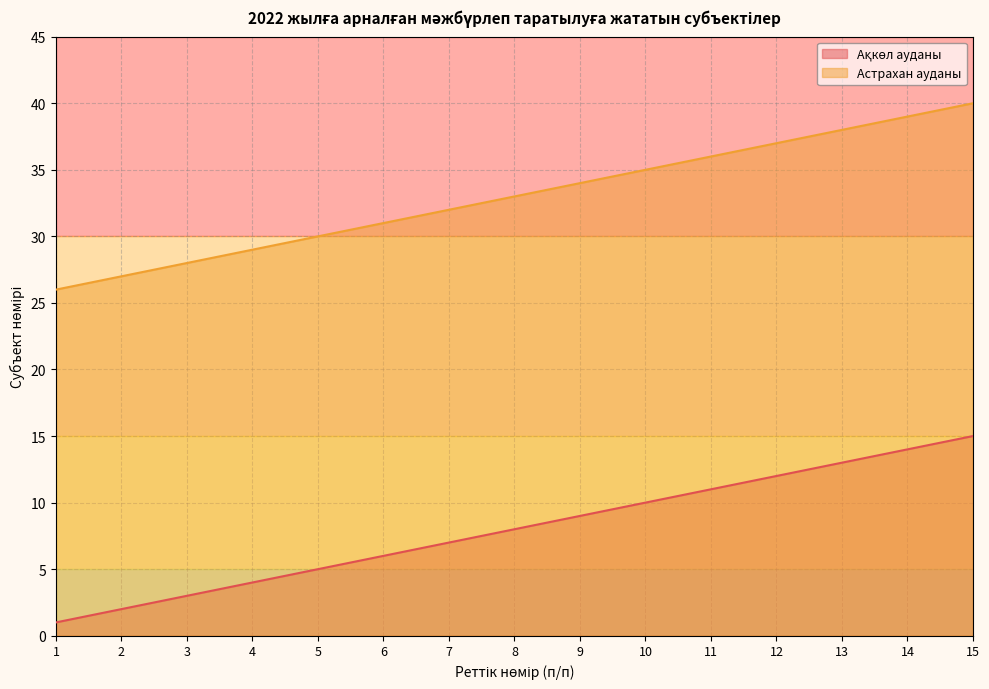

What is the difference between the maximum and minimum values in the Ақкөл ауданы series?

14